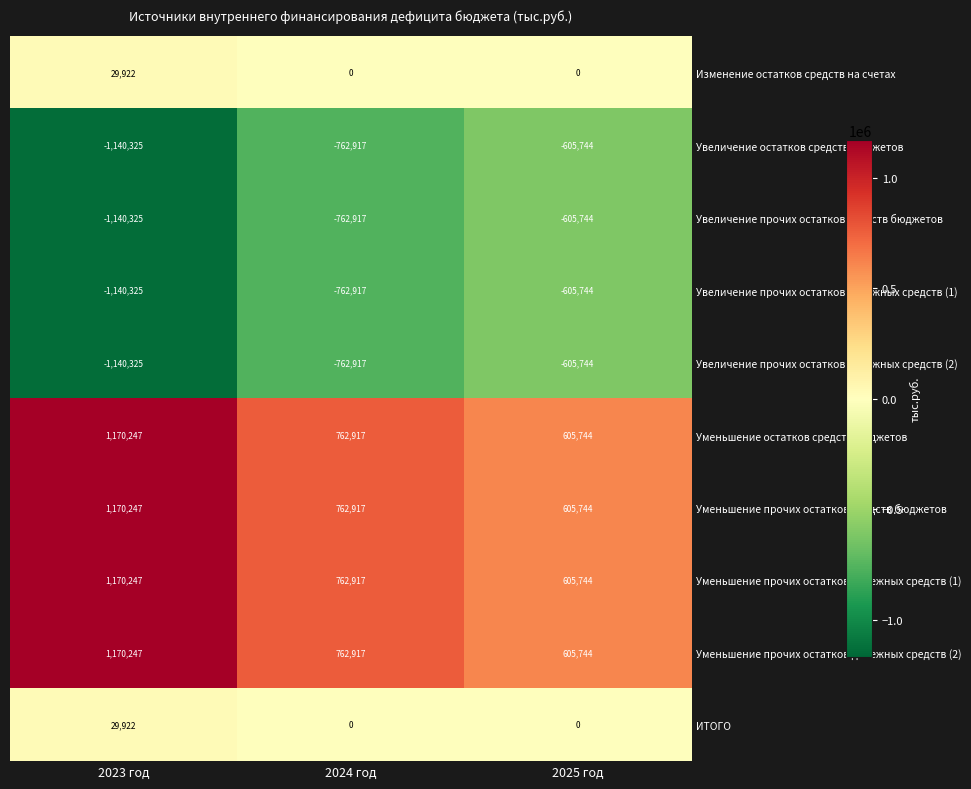

Rank the categories by Уменьшение прочих остатков денежных средств (2) value from lowest to highest.

2025 год, 2024 год, 2023 год